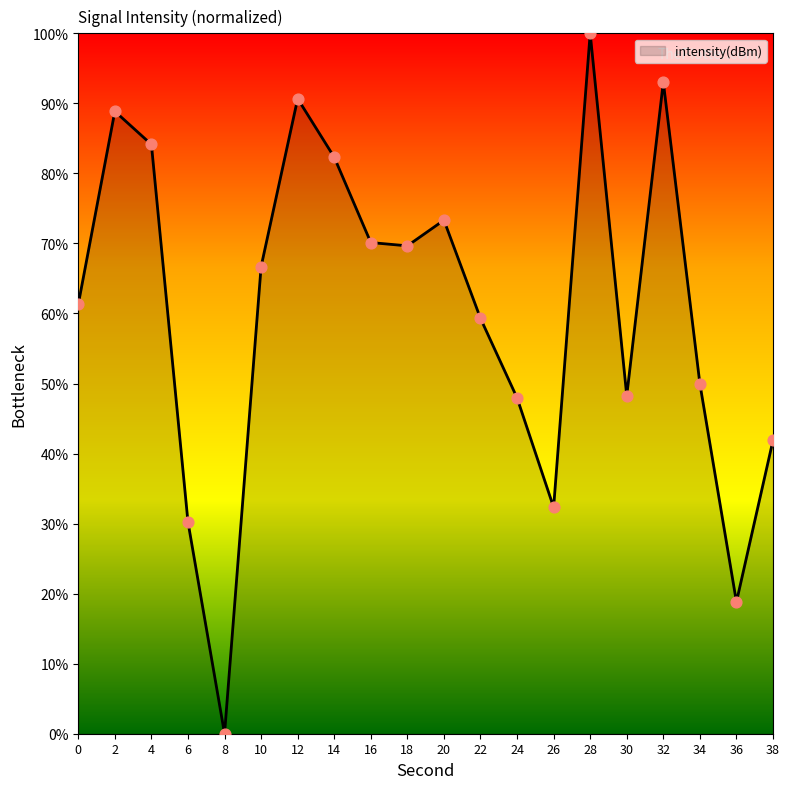

What is the ratio of the value at 28 to the value at 20?

1.4